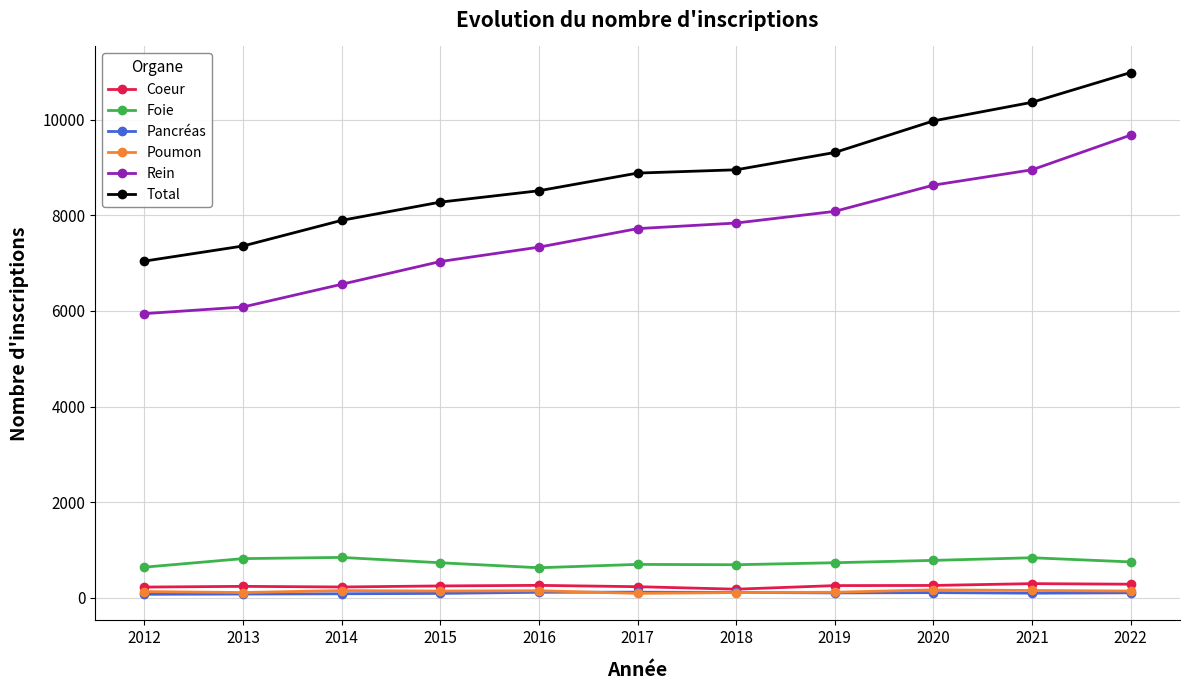

True or false: Total and Rein cross at least once.

False